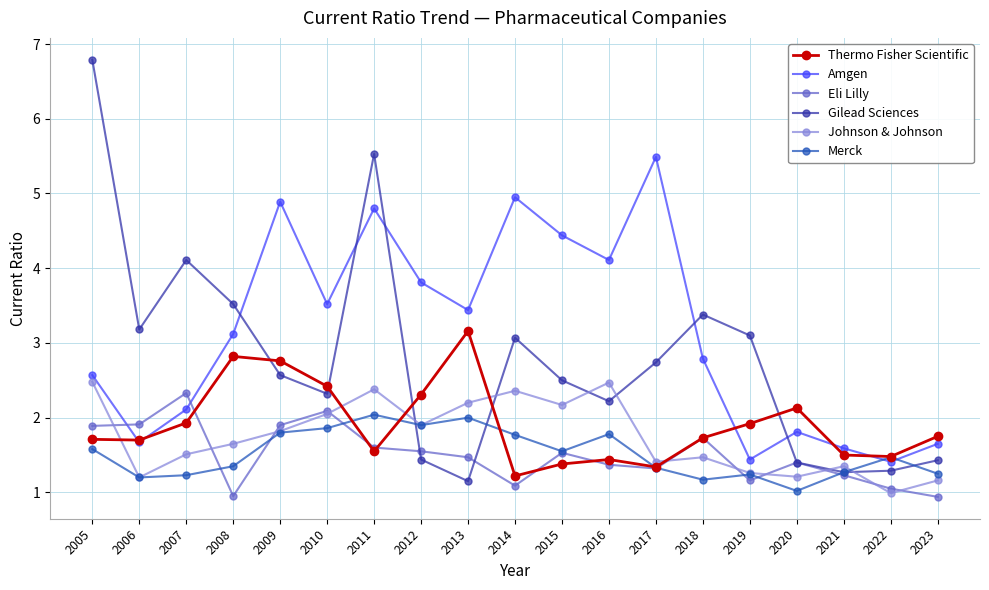

What are all the series names shown in the legend?

Thermo Fisher Scientific, Amgen, Eli Lilly, Gilead Sciences, Johnson & Johnson, Merck